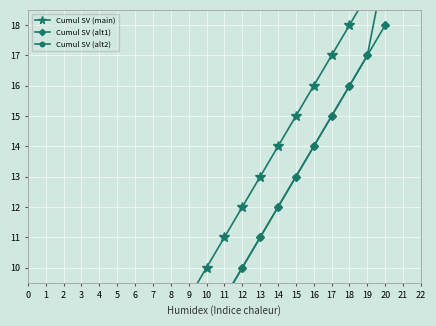

What is the average value of the Cumul SV (alt1) series?

9